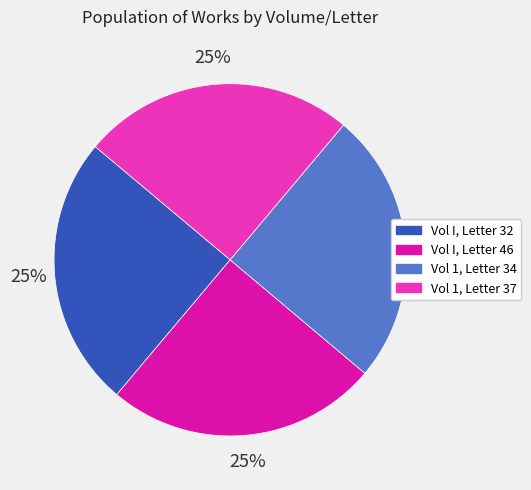

To the nearest percent, what portion does Vol I, Letter 46 represent?

25%